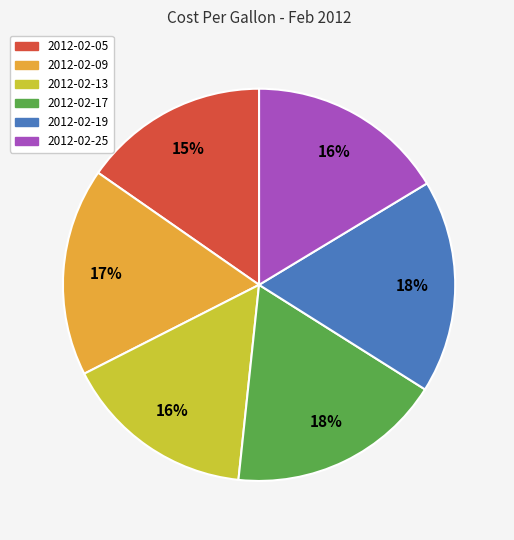

To the nearest percent, what is the average slice percentage?

17%